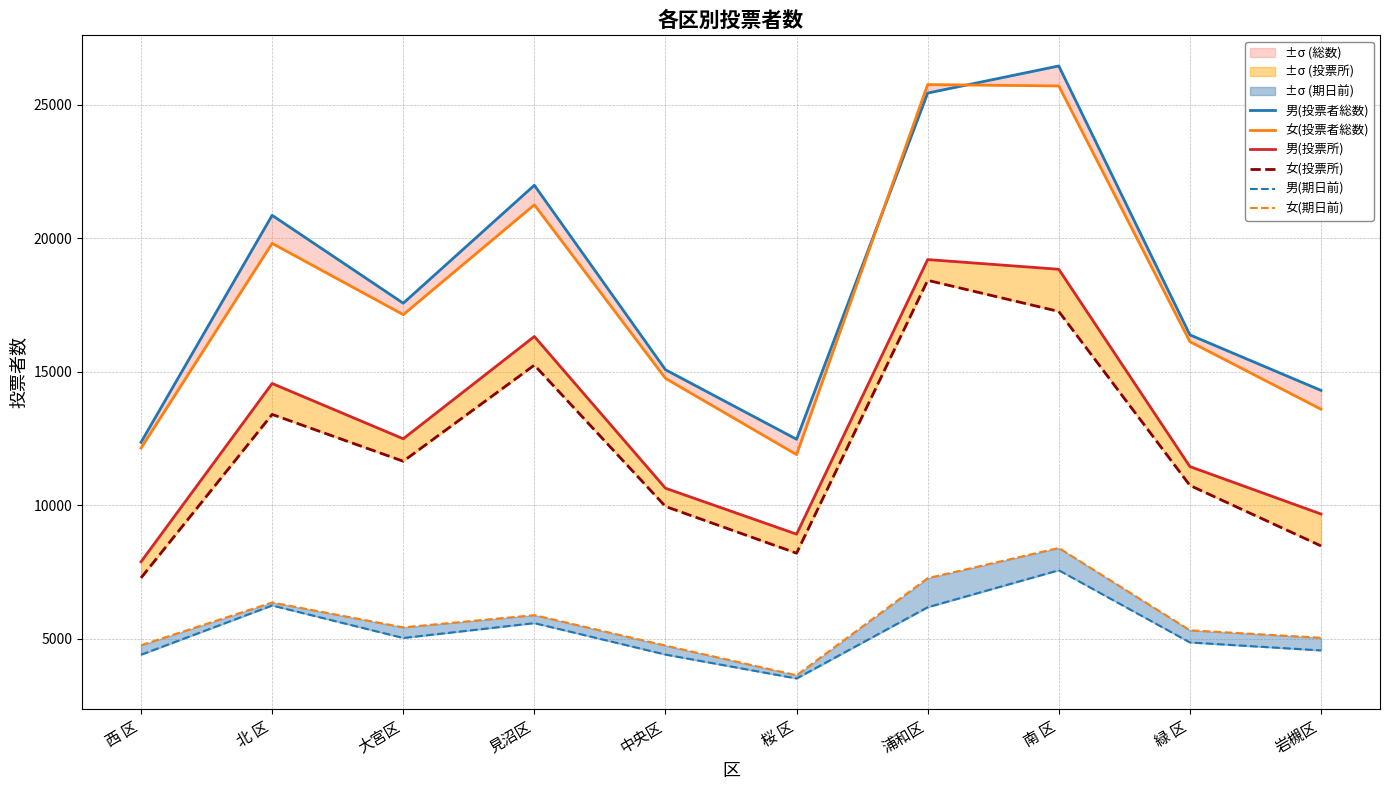

What is the average value of the 男(期日前) series?

5240